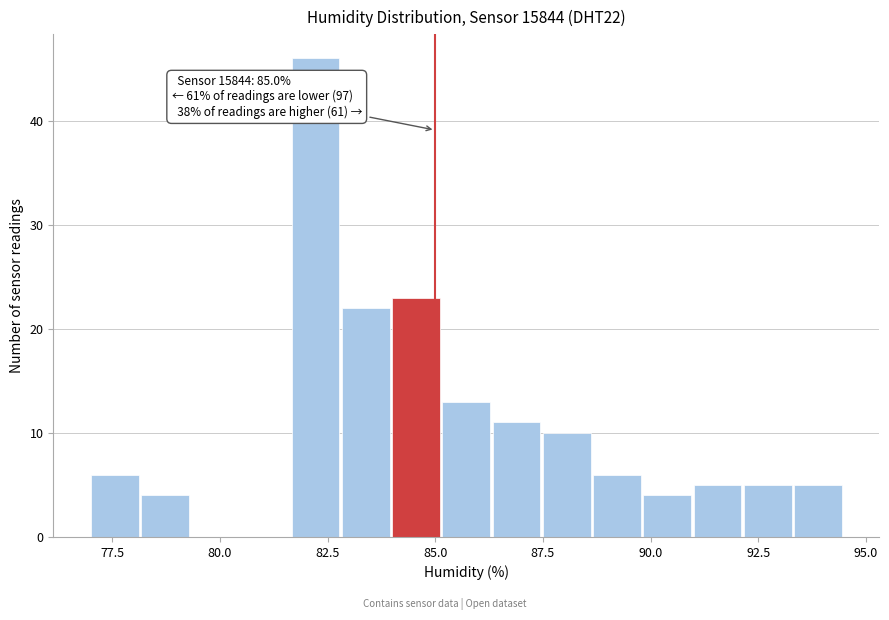

Around what value on the x-axis is the tallest bar? Give the approximate position of its centre, as read against the axis.

82.0